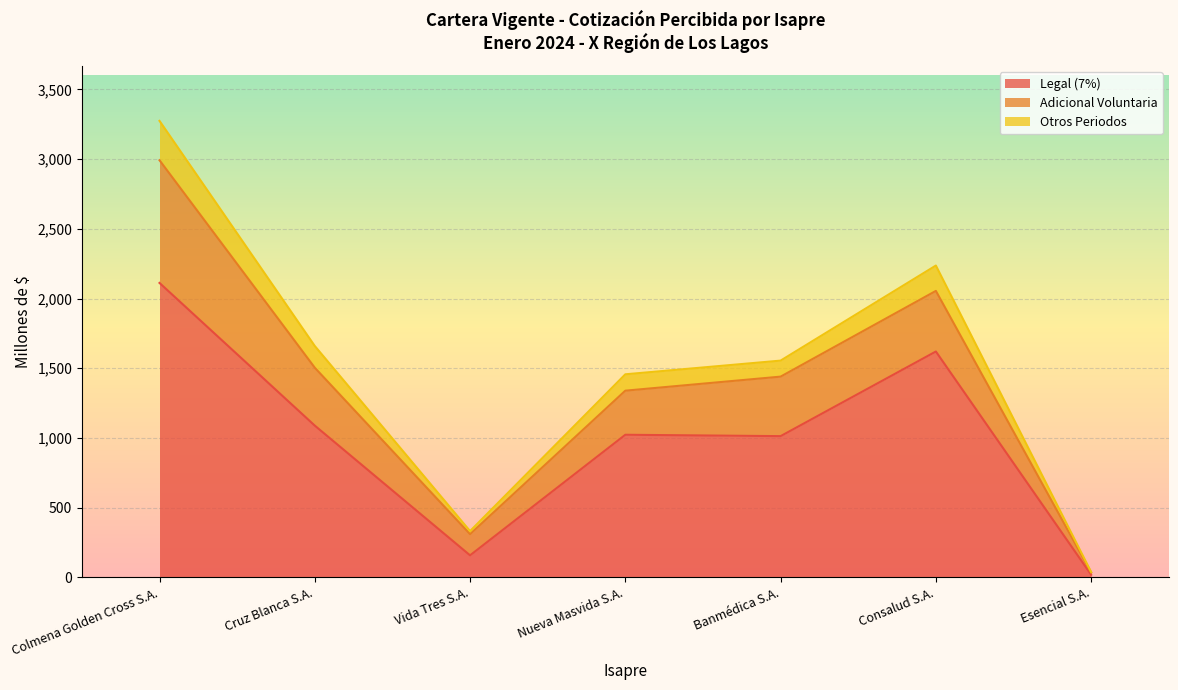

What is the total value across all series at Banmédica S.A.?

1554.4